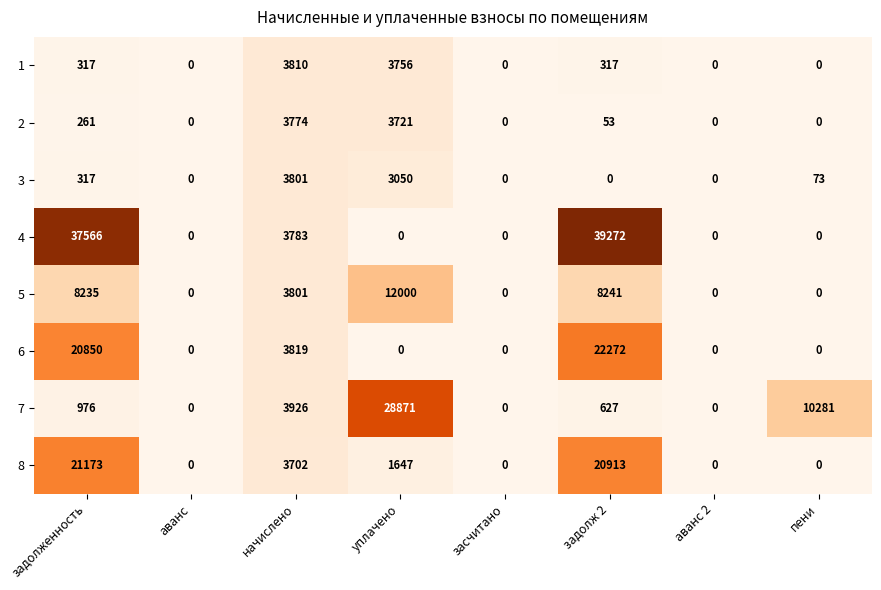

Which series has the largest total across all categories?

4